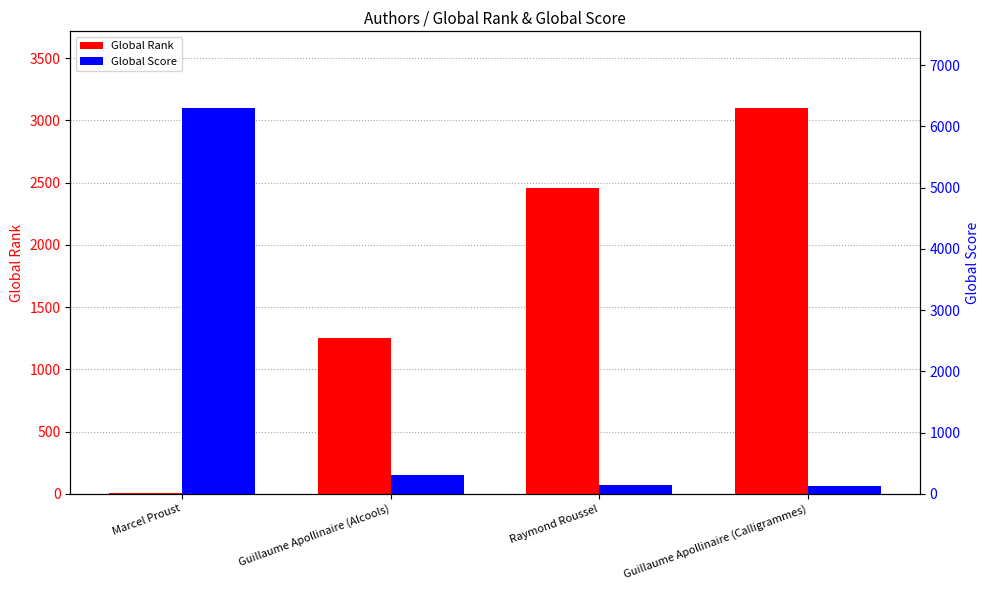

Does the chart contain stacked bars?

No